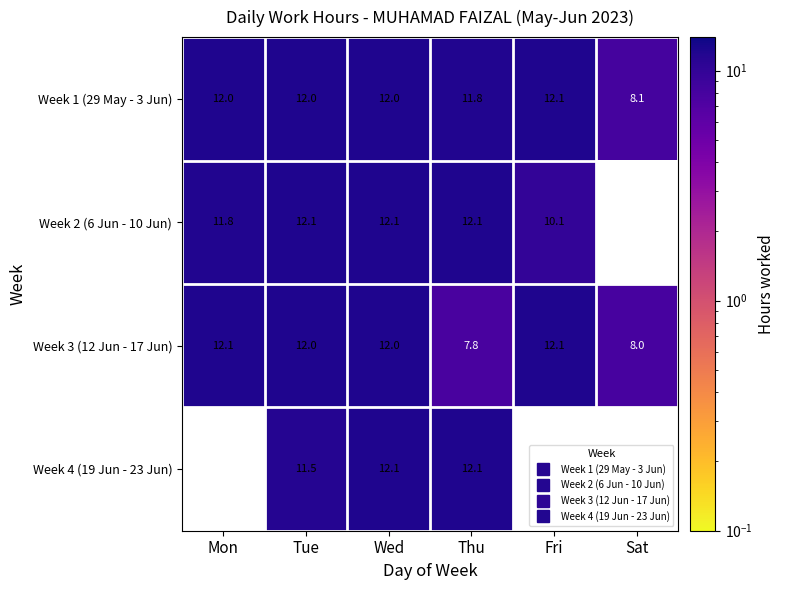

How many data points does each series have?

6